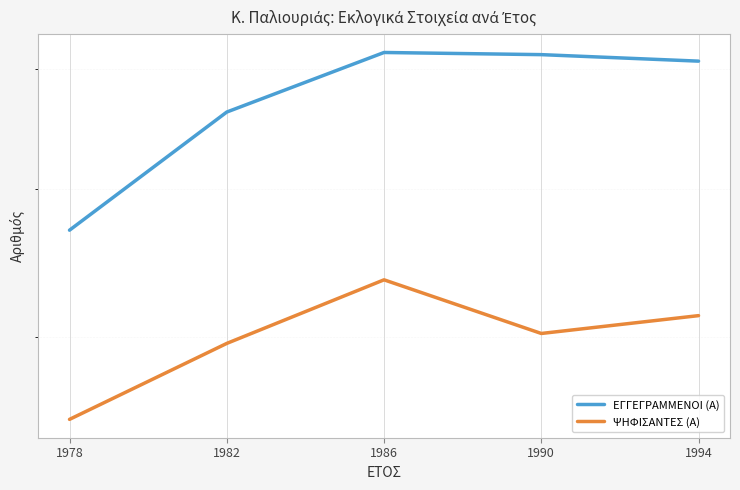

At which category does the chart reach its minimum across all series?

1978